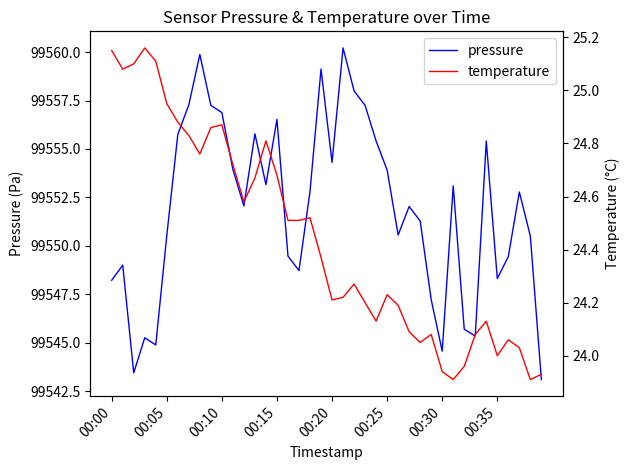

The value of pressure at 00:20 is 34381.4. True or false?

False